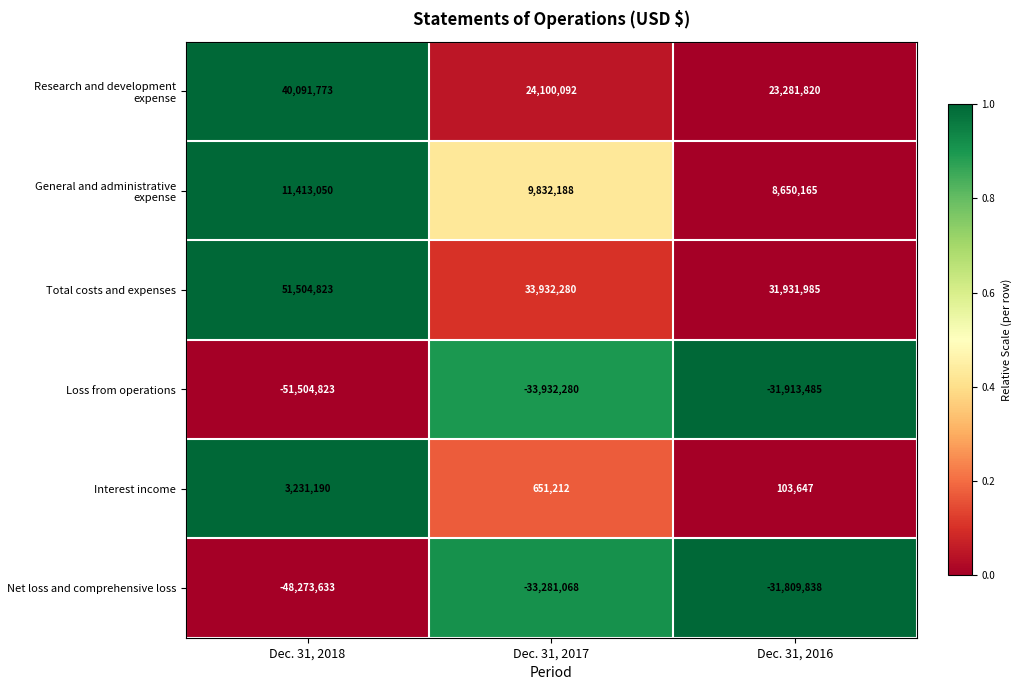

What is the difference between the second highest and minimum values in the Total costs and expenses series?

2000295